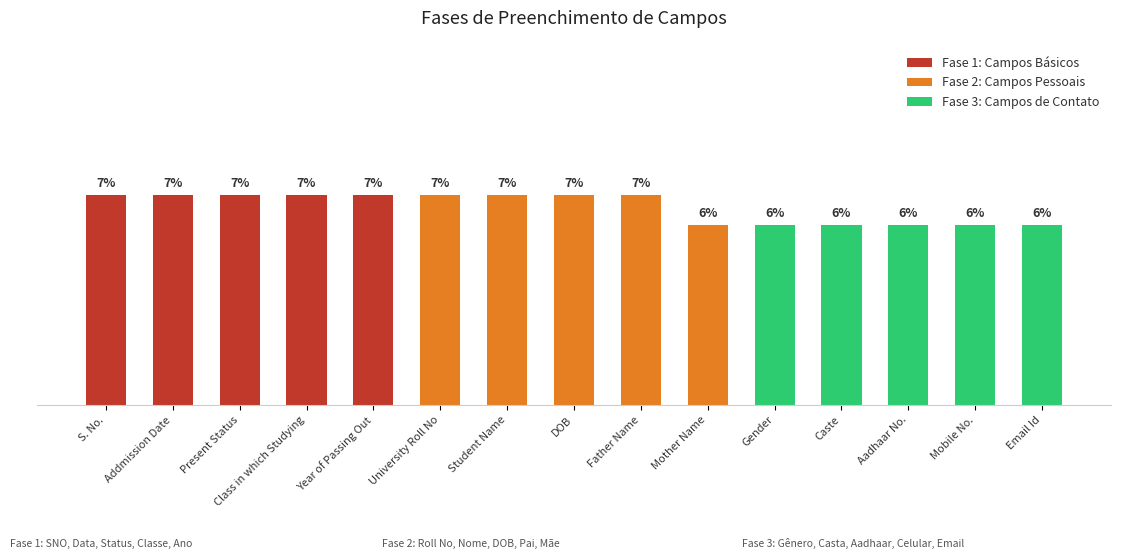

How many series are shown in this chart?

3